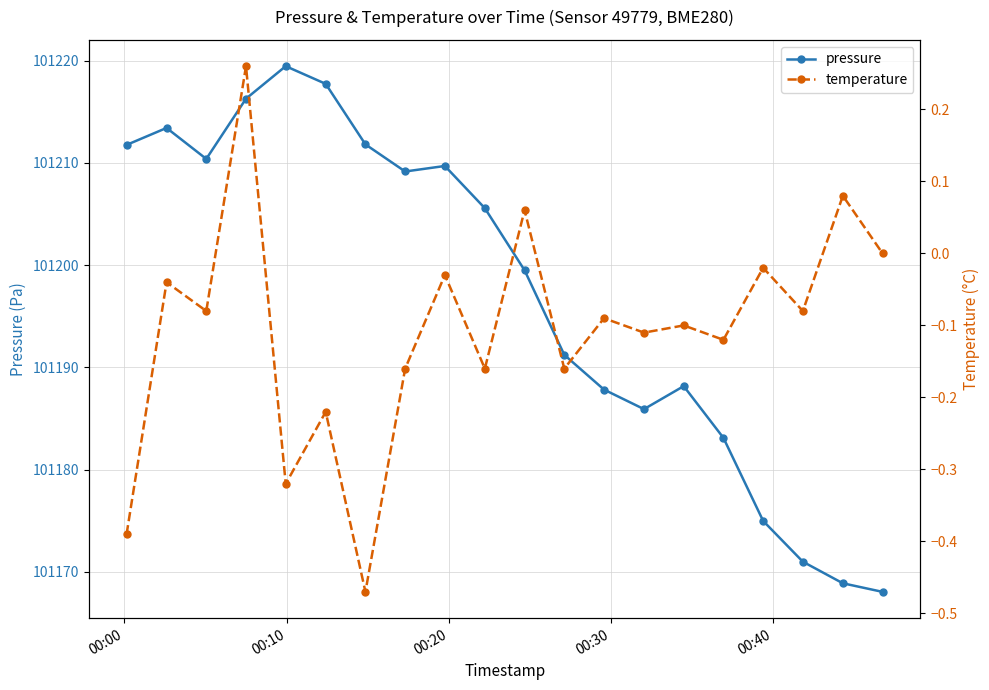

True or false: pressure has more than 0 points higher than both neighbors.

True